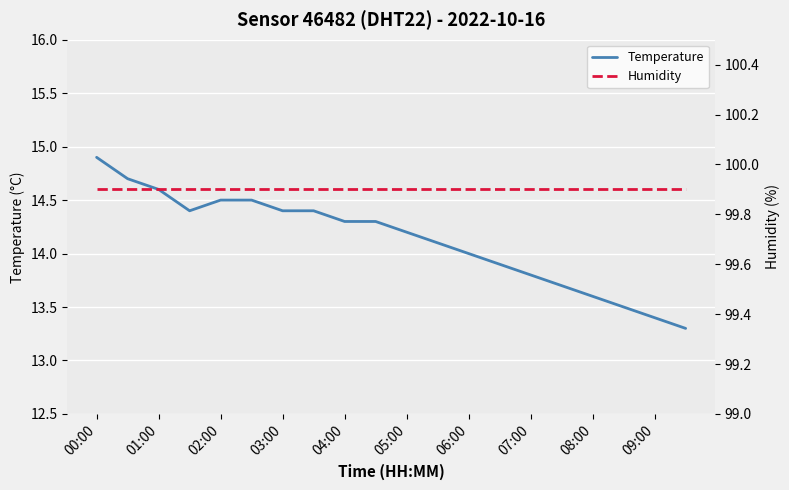

True or false: Humidity and Temperature cross at least once.

False